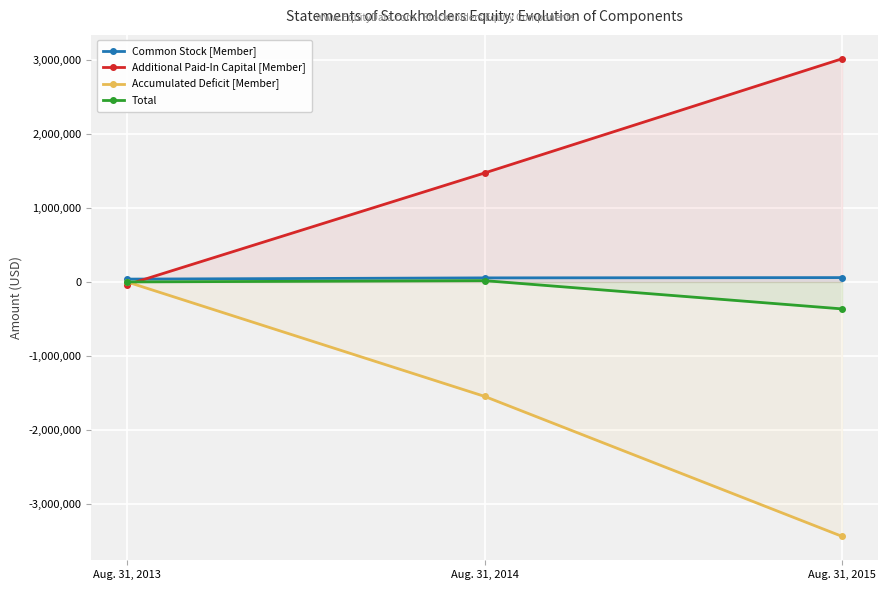

Which category has the lowest value across all series?

Aug. 31, 2015